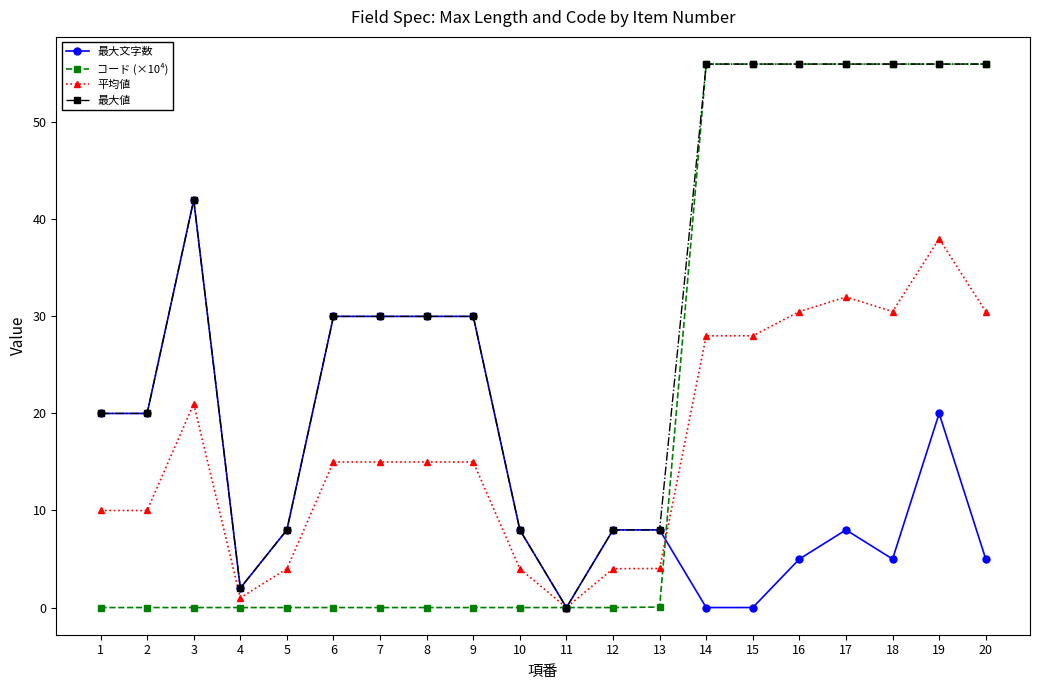

Where is the first local maximum for 最大値?

3